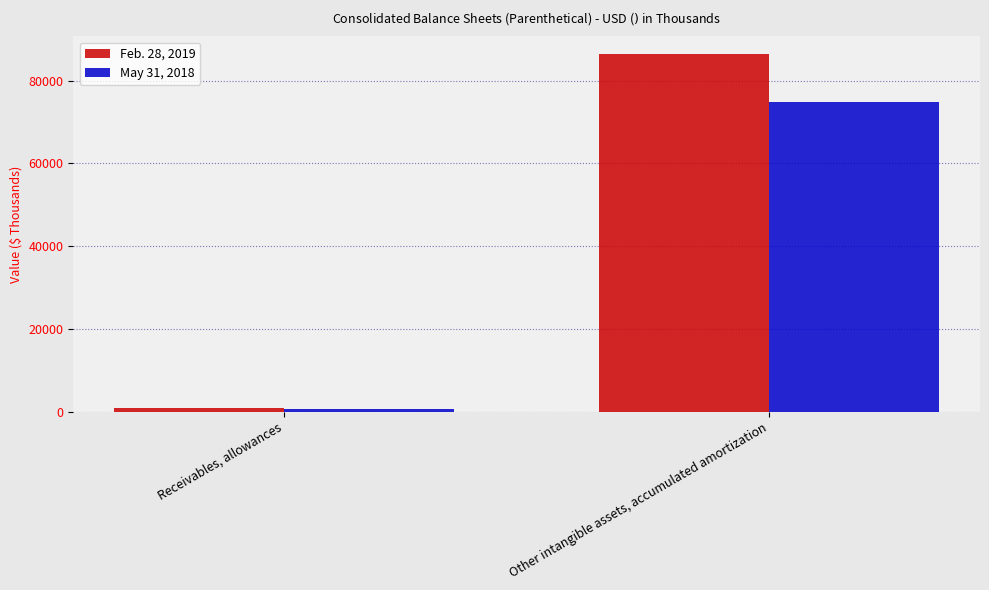

Count the May 31, 2018 values in the range 632 to 74922.

2